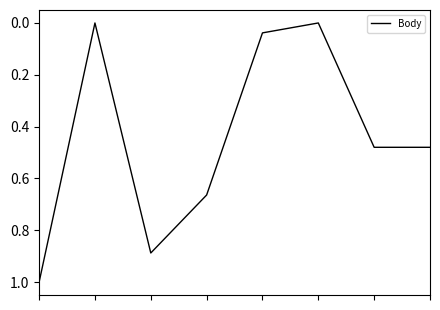

How many categories are shown in the chart?

8